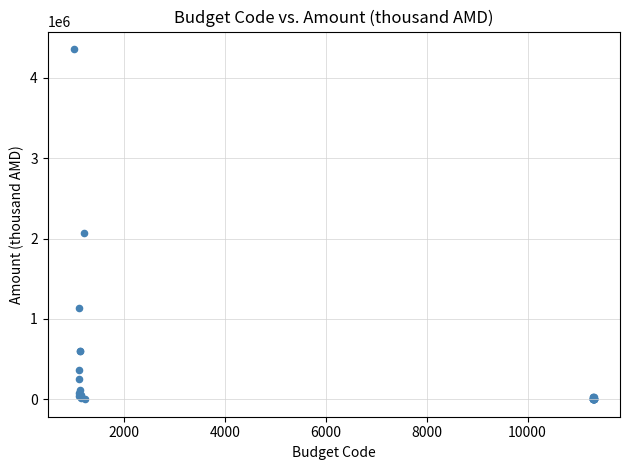

What Y value in the scatter plot is closest to 2180000?

2074921.6